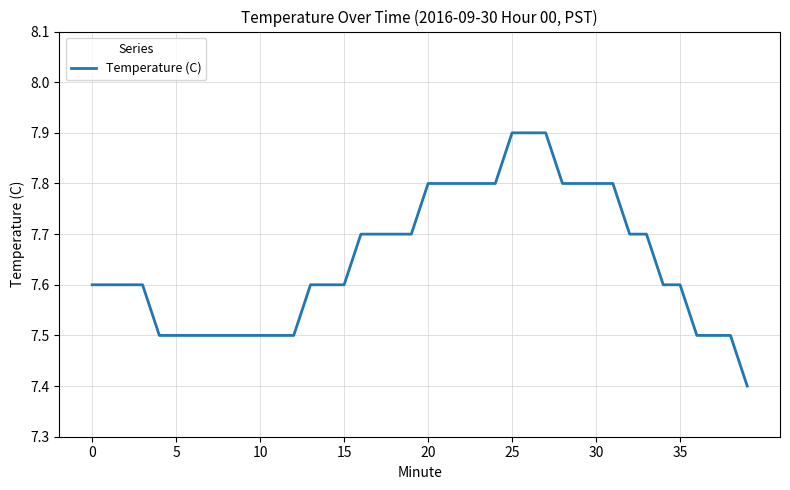

What is the difference between the maximum and minimum values?

0.5